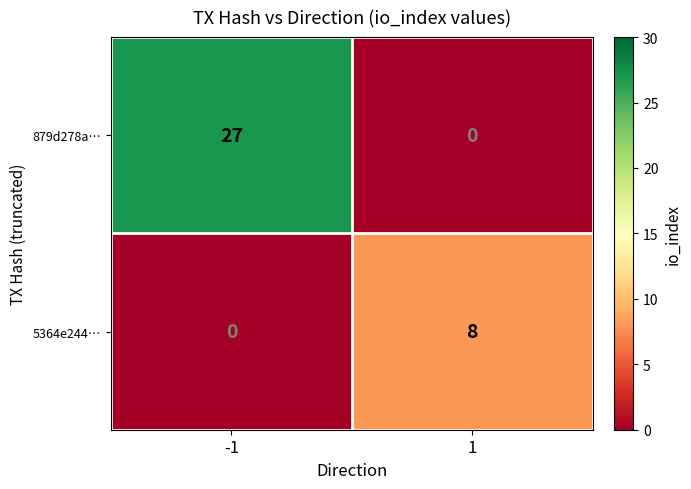

At -1, list the series in order from largest to smallest.

879d278a…, 5364e244…